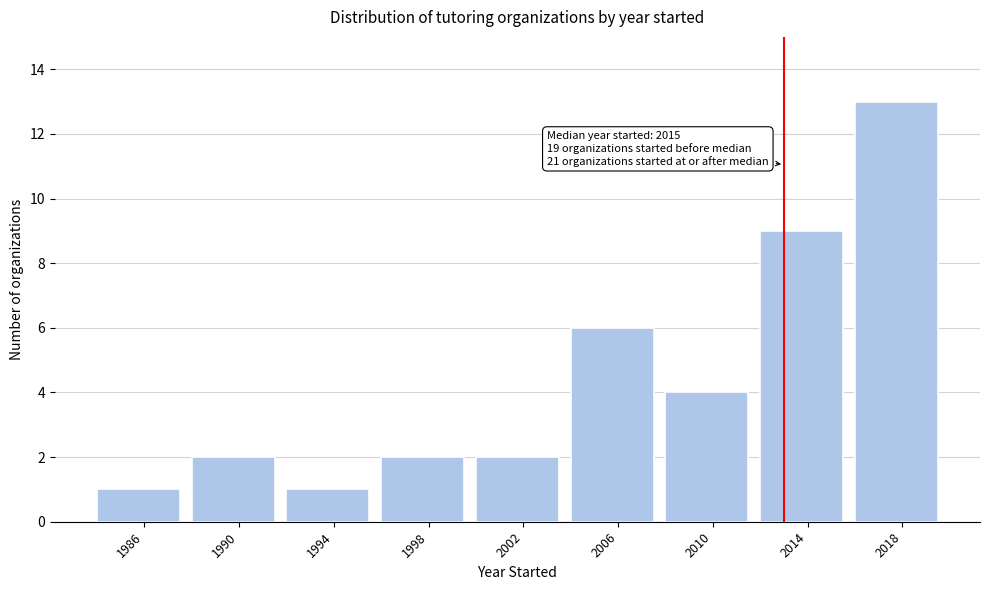

Reading left to right, list all the values displayed in this chart.

1986=1	1990=2	1994=1	1998=2	2002=2	2006=6	2010=4	2014=9	2018=13